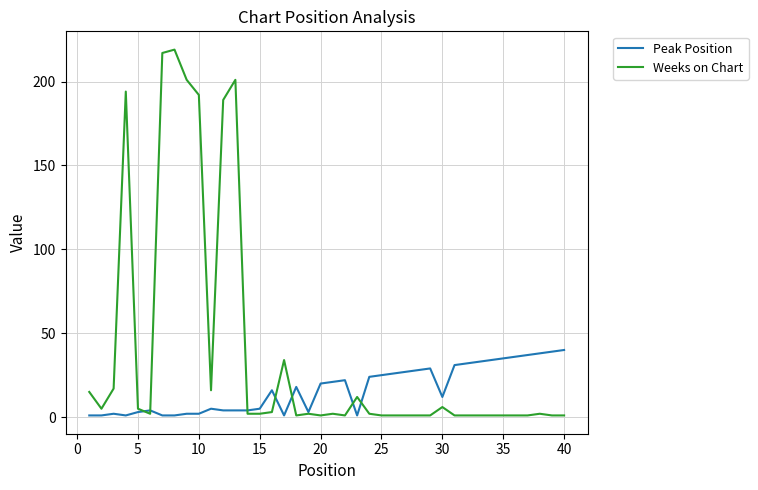

What is the average value of the Peak Position series?

17